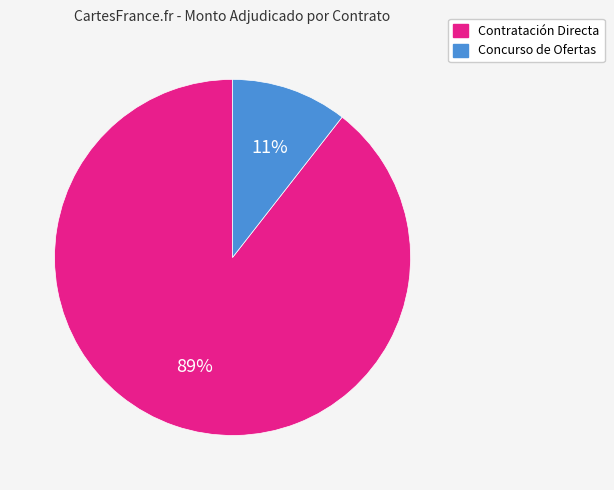

Is there a majority slice in this chart?

Yes